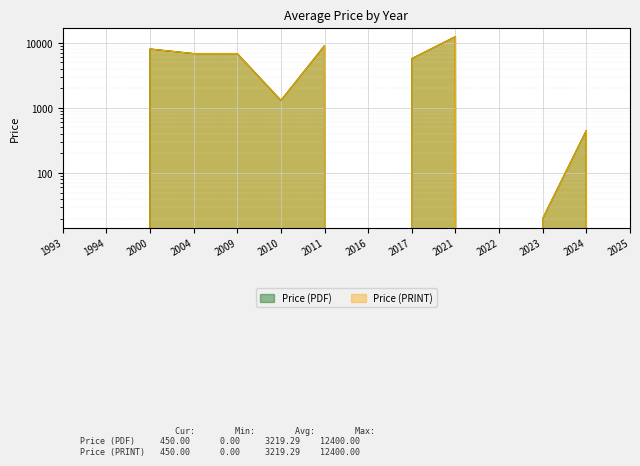

How many lines are shown in the chart?

2